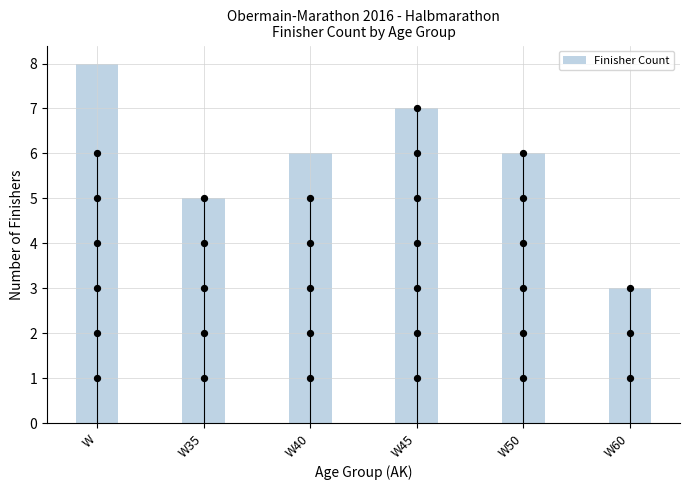

Between W50 and W35, which is larger?

W50